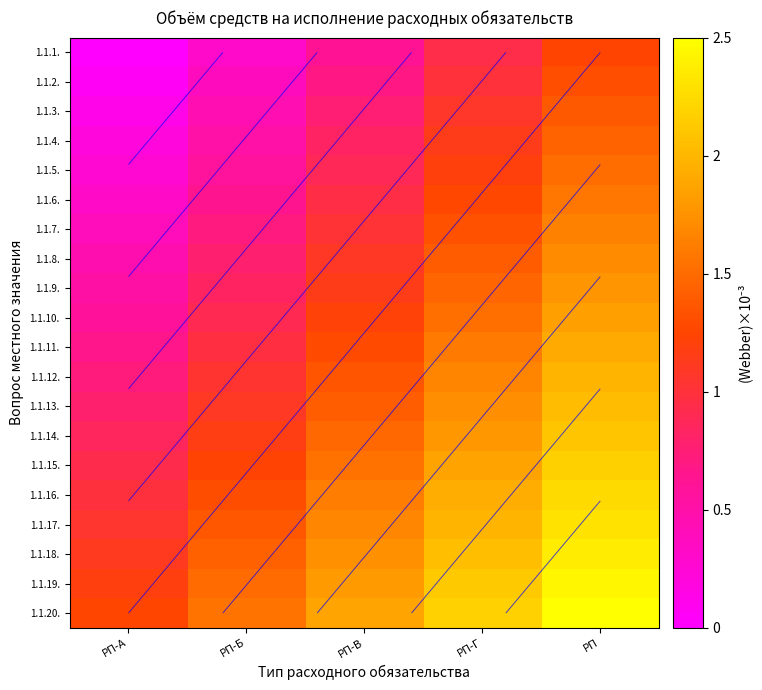

Which has a higher value, РП or РП-Б?

РП